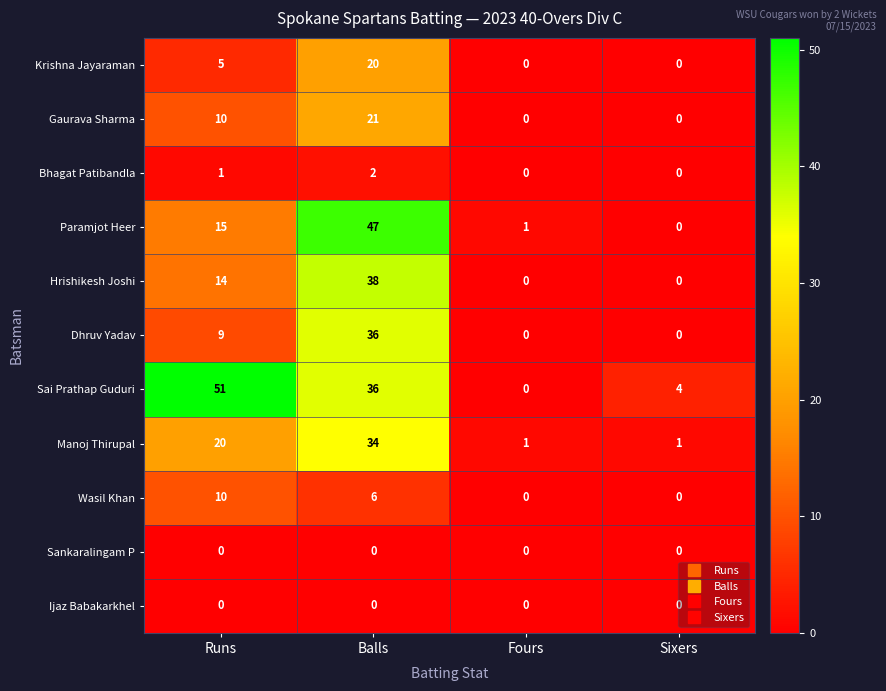

What is the difference between the maximum and second lowest values in the Dhruv Yadav series?

36